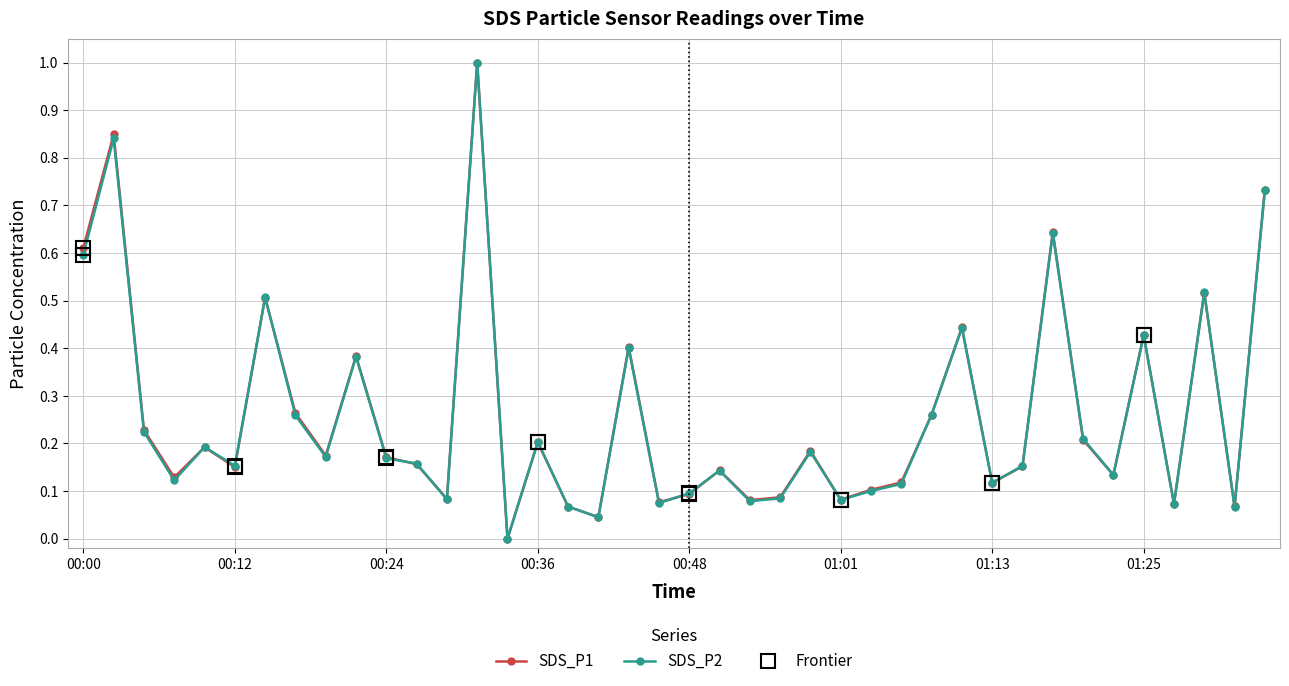

What is the maximum value shown in the chart?

1.0